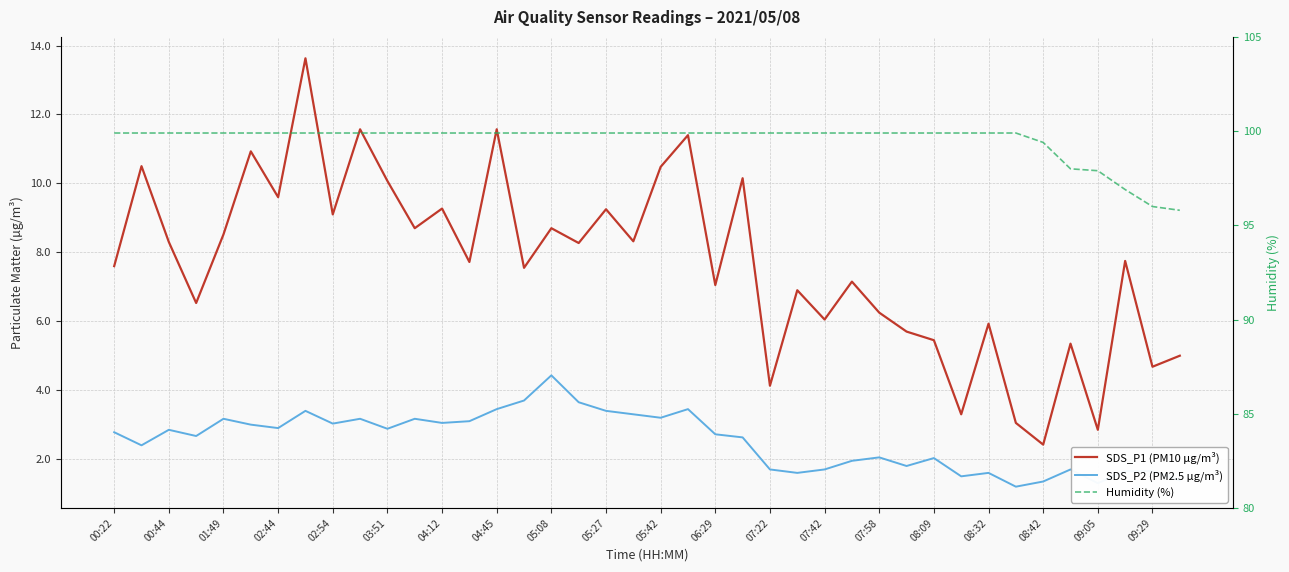

What is the difference between the maximum and second lowest values in the Humidity (%) series?

3.9